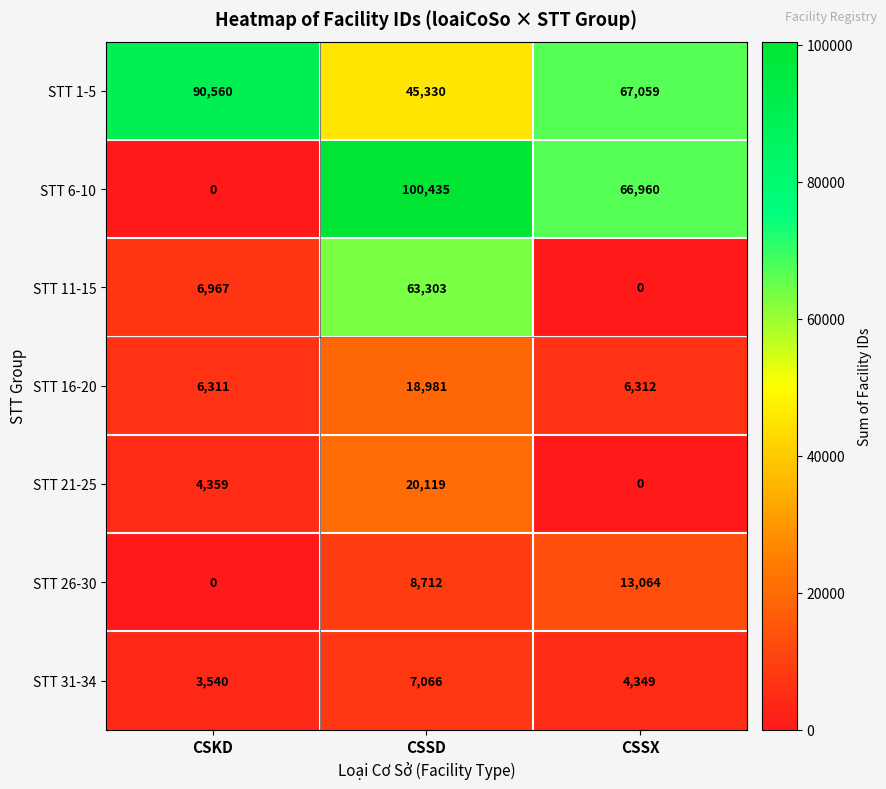

List the series in order of their peak value, highest first.

STT 6-10, STT 1-5, STT 11-15, STT 21-25, STT 16-20, STT 26-30, STT 31-34